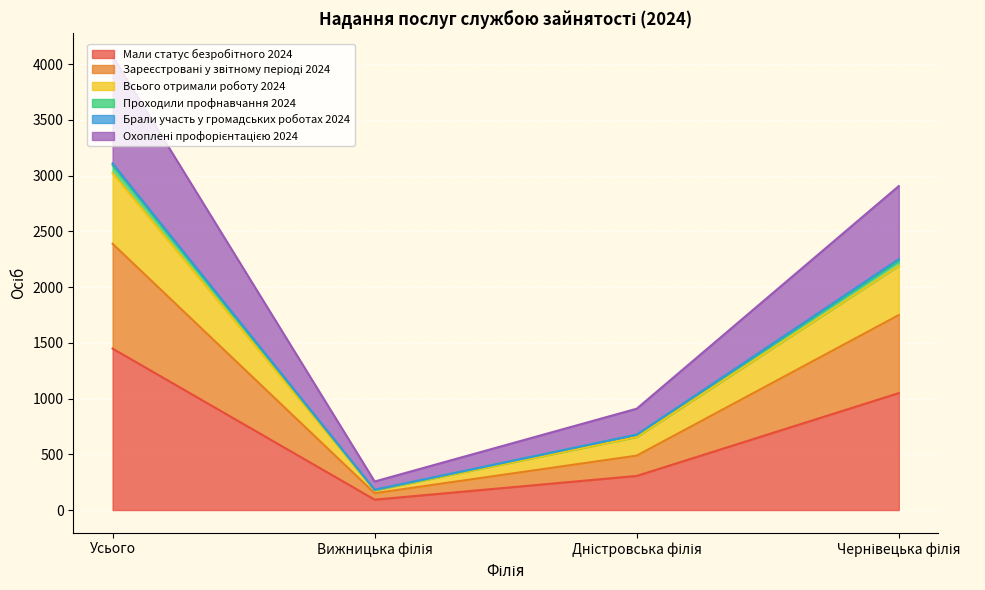

Does the chart display data point markers on the line(s)?

No